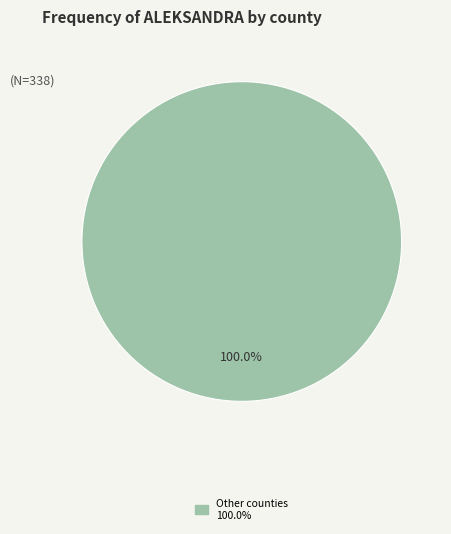

How many segments does this pie chart have?

1